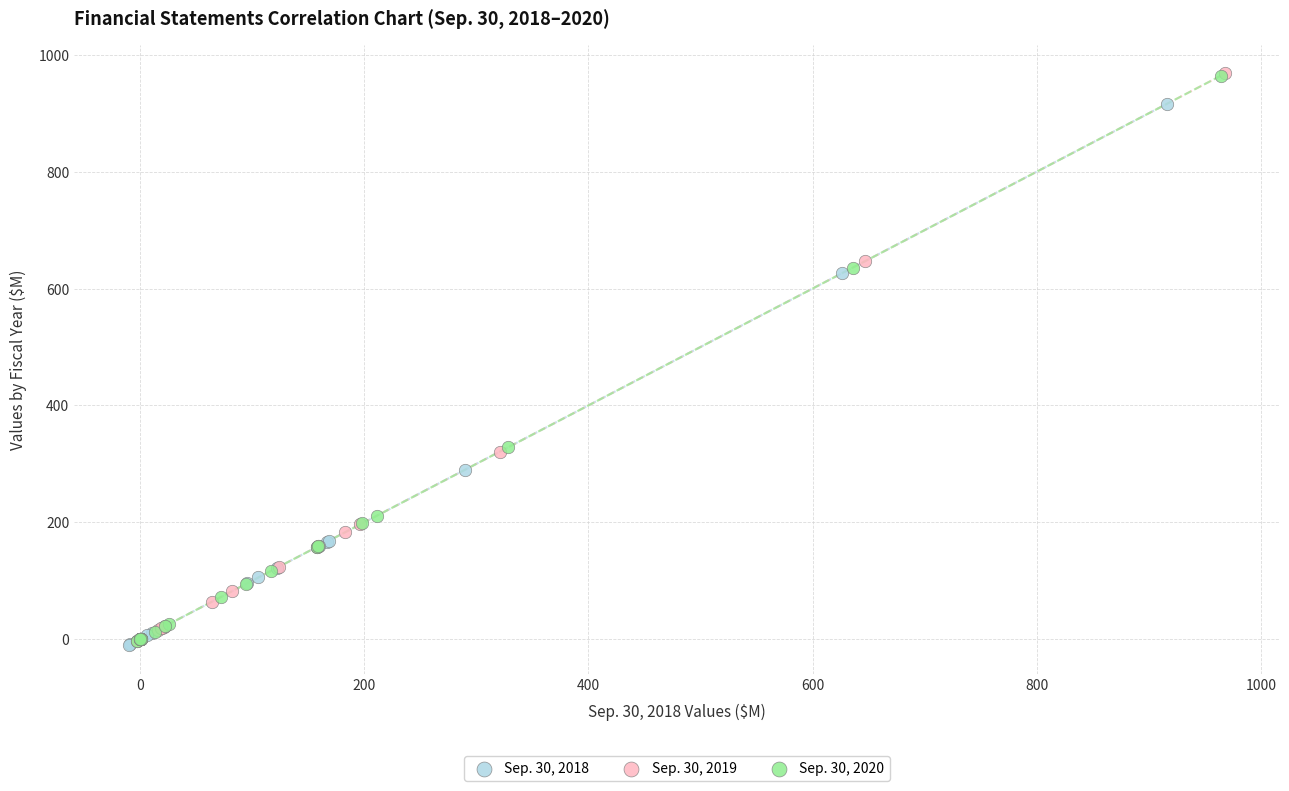

Which series has the largest Y range (max minus min)?

Sep. 30, 2019